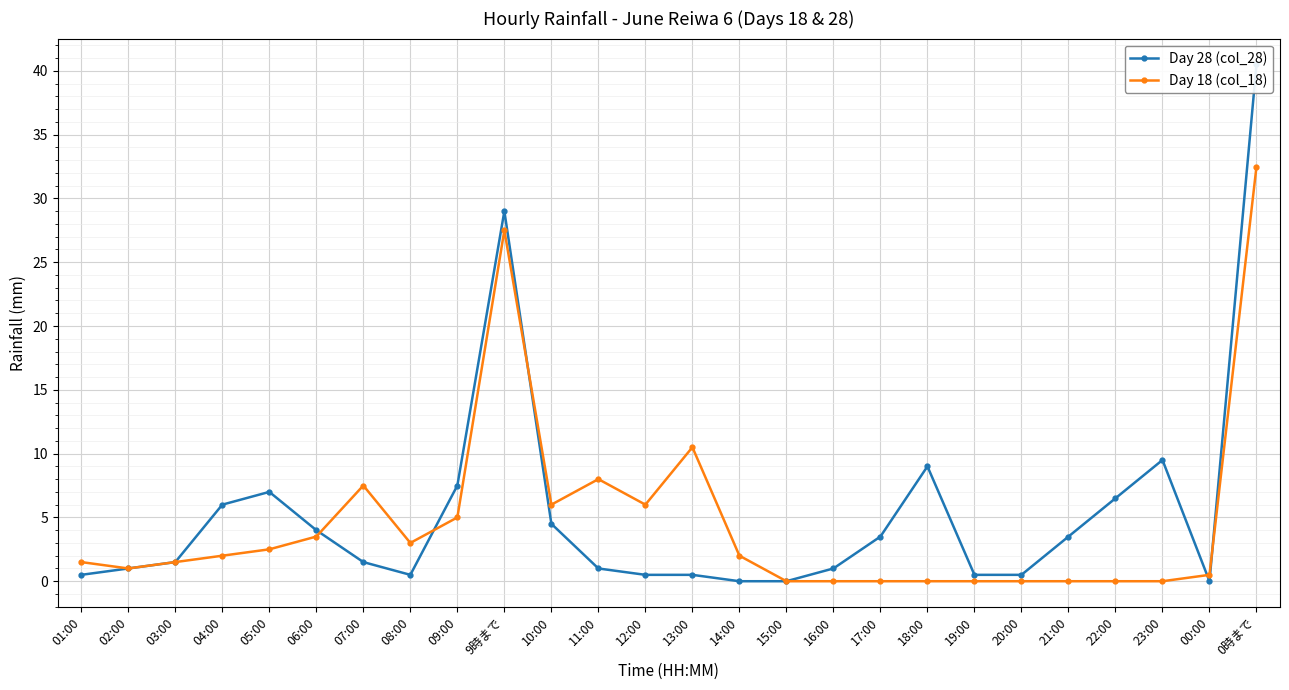

How many distinct data groups are displayed?

2